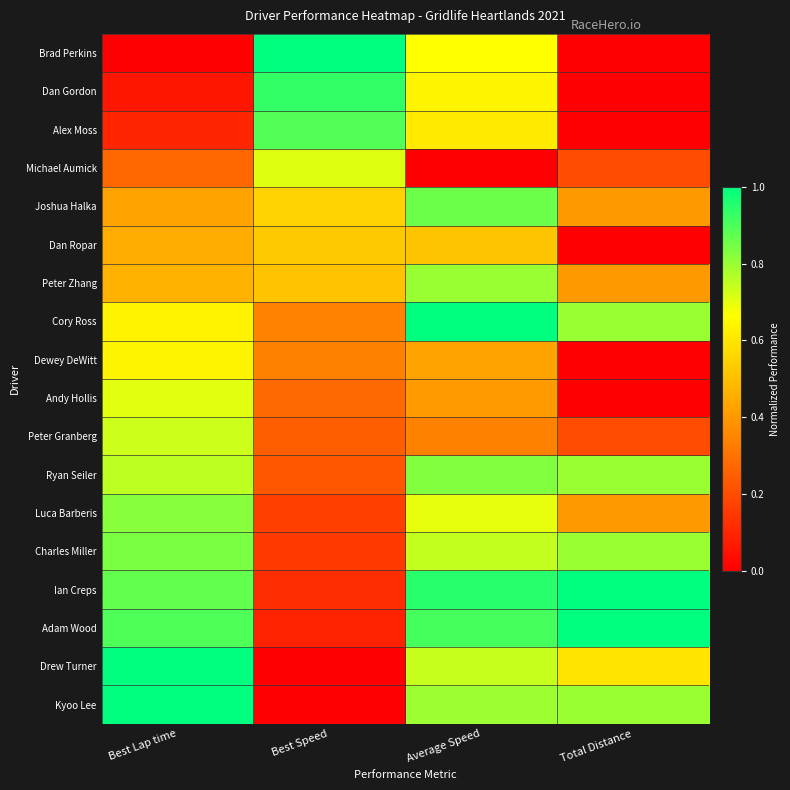

Reading left to right, extract all data points from this chart.

Brad Perkins: Best Lap time=0.0	Best Speed=1.0	Average Speed=0.7	Total Distance=0.0
Dan Gordon: Best Lap time=0.1	Best Speed=0.9	Average Speed=0.6	Total Distance=0.0
Alex Moss: Best Lap time=0.1	Best Speed=0.9	Average Speed=0.6	Total Distance=0.0
Michael Aumick: Best Lap time=0.3	Best Speed=0.7	Average Speed=0.0	Total Distance=0.2
Joshua Halka: Best Lap time=0.4	Best Speed=0.5	Average Speed=0.9	Total Distance=0.4
Dan Ropar: Best Lap time=0.4	Best Speed=0.5	Average Speed=0.5	Total Distance=0.0
Peter Zhang: Best Lap time=0.5	Best Speed=0.5	Average Speed=0.8	Total Distance=0.4
Cory Ross: Best Lap time=0.6	Best Speed=0.3	Average Speed=1.0	Total Distance=0.8
Dewey DeWitt: Best Lap time=0.6	Best Speed=0.3	Average Speed=0.4	Total Distance=0.0
Andy Hollis: Best Lap time=0.7	Best Speed=0.3	Average Speed=0.4	Total Distance=0.0
Peter Granberg: Best Lap time=0.7	Best Speed=0.2	Average Speed=0.3	Total Distance=0.2
Ryan Seiler: Best Lap time=0.8	Best Speed=0.2	Average Speed=0.8	Total Distance=0.8
Luca Barberis: Best Lap time=0.8	Best Speed=0.2	Average Speed=0.7	Total Distance=0.4
Charles Miller: Best Lap time=0.8	Best Speed=0.2	Average Speed=0.7	Total Distance=0.8
Ian Creps: Best Lap time=0.9	Best Speed=0.1	Average Speed=0.9	Total Distance=1.0
Adam Wood: Best Lap time=0.9	Best Speed=0.1	Average Speed=0.9	Total Distance=1.0
Drew Turner: Best Lap time=1.0	Best Speed=0.0	Average Speed=0.7	Total Distance=0.6
Kyoo Lee: Best Lap time=1.0	Best Speed=0.0	Average Speed=0.8	Total Distance=0.8